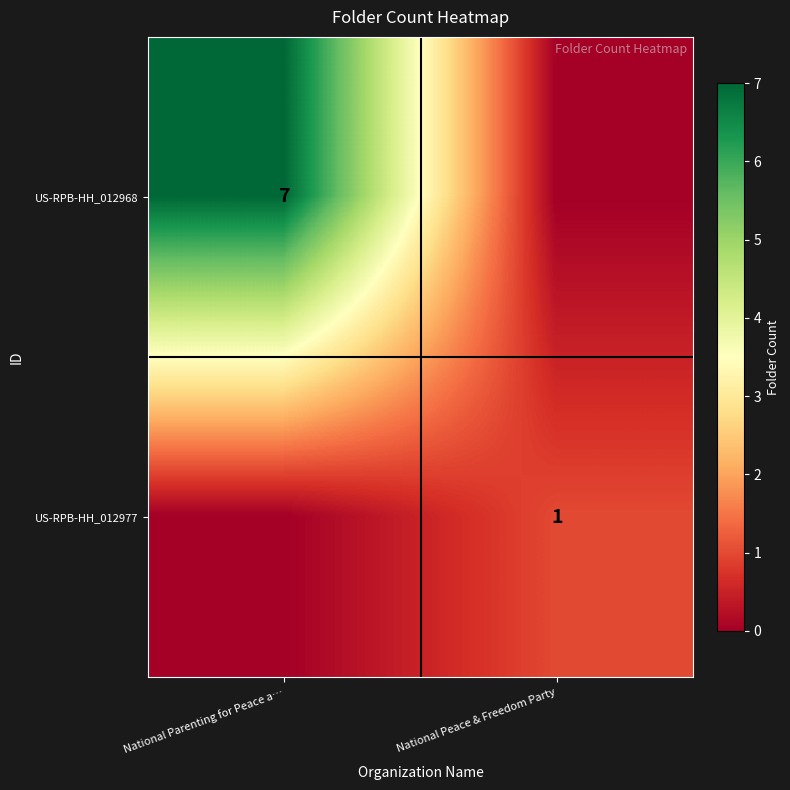

The row_0 series shows 12 at National Parenting for Peace a…. True or false?

False